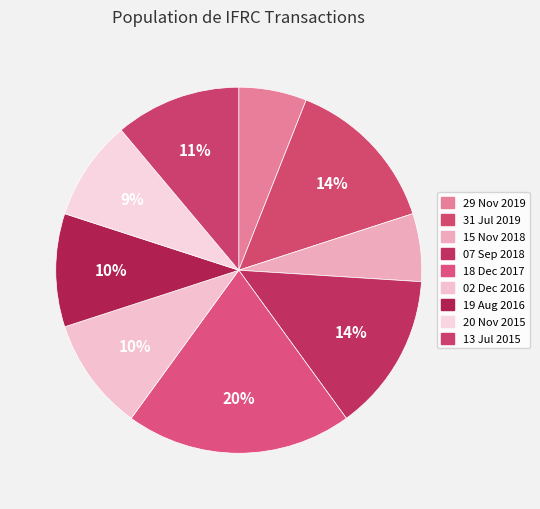

Is 18 Dec 2017 the majority of the pie?

No